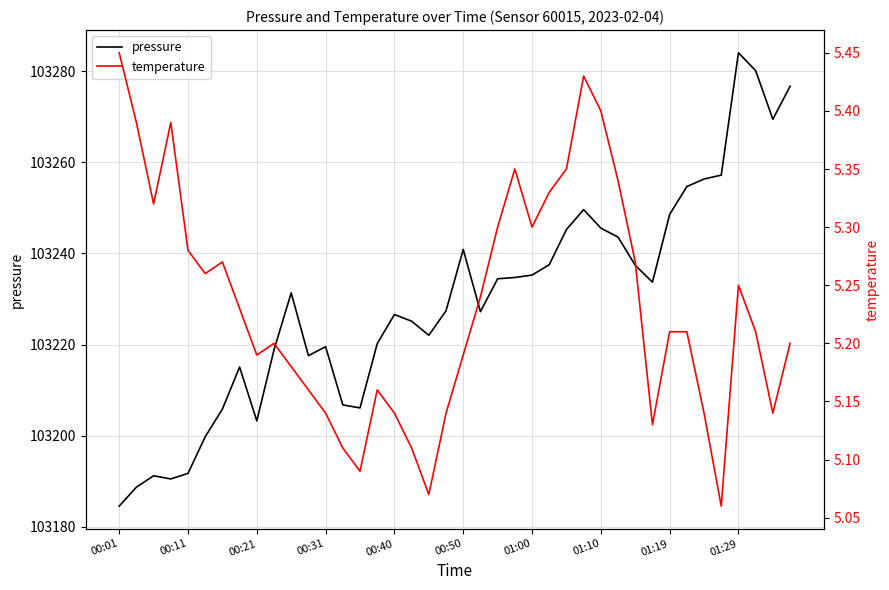

At which label does pressure reach its minimum?

00:01